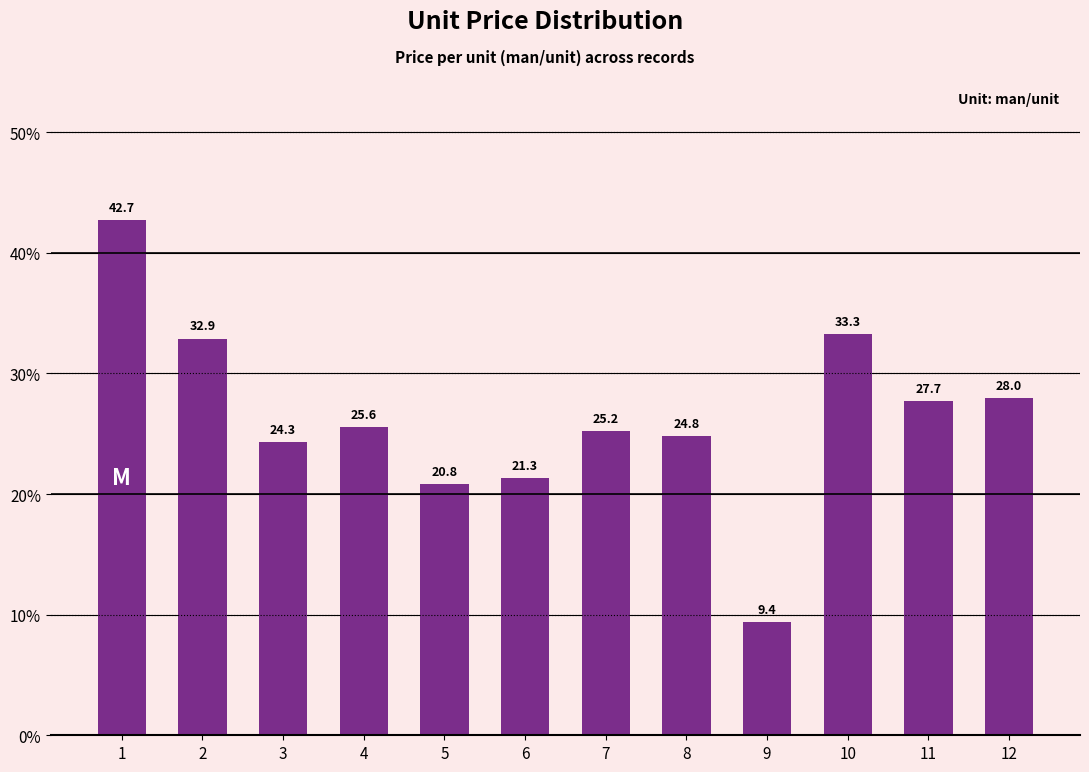

What is the minimum value shown in the chart?

9.4